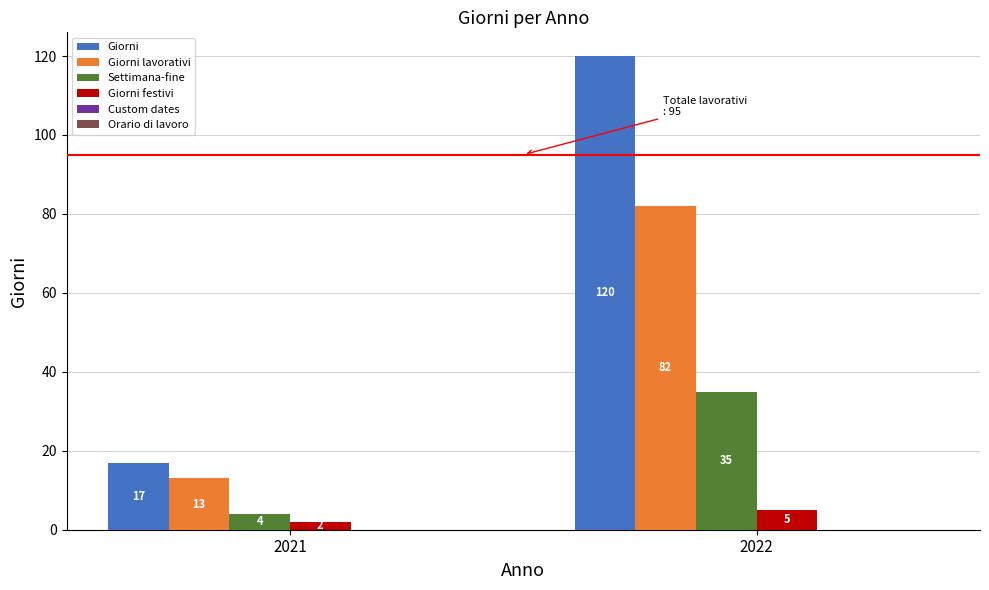

Which series has the largest range (max minus min)?

Giorni